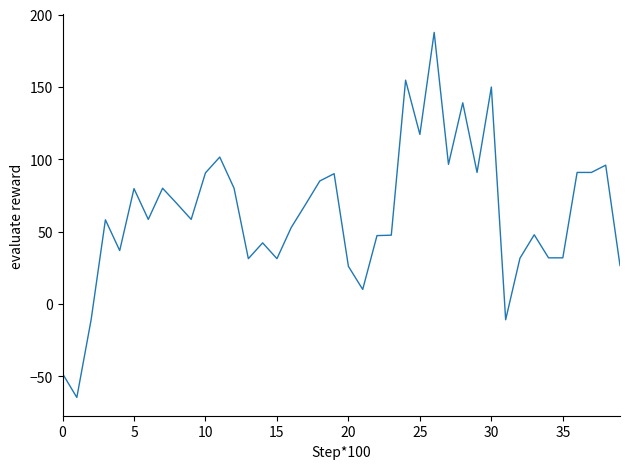

What is the minimum value shown in the chart?

-64.6